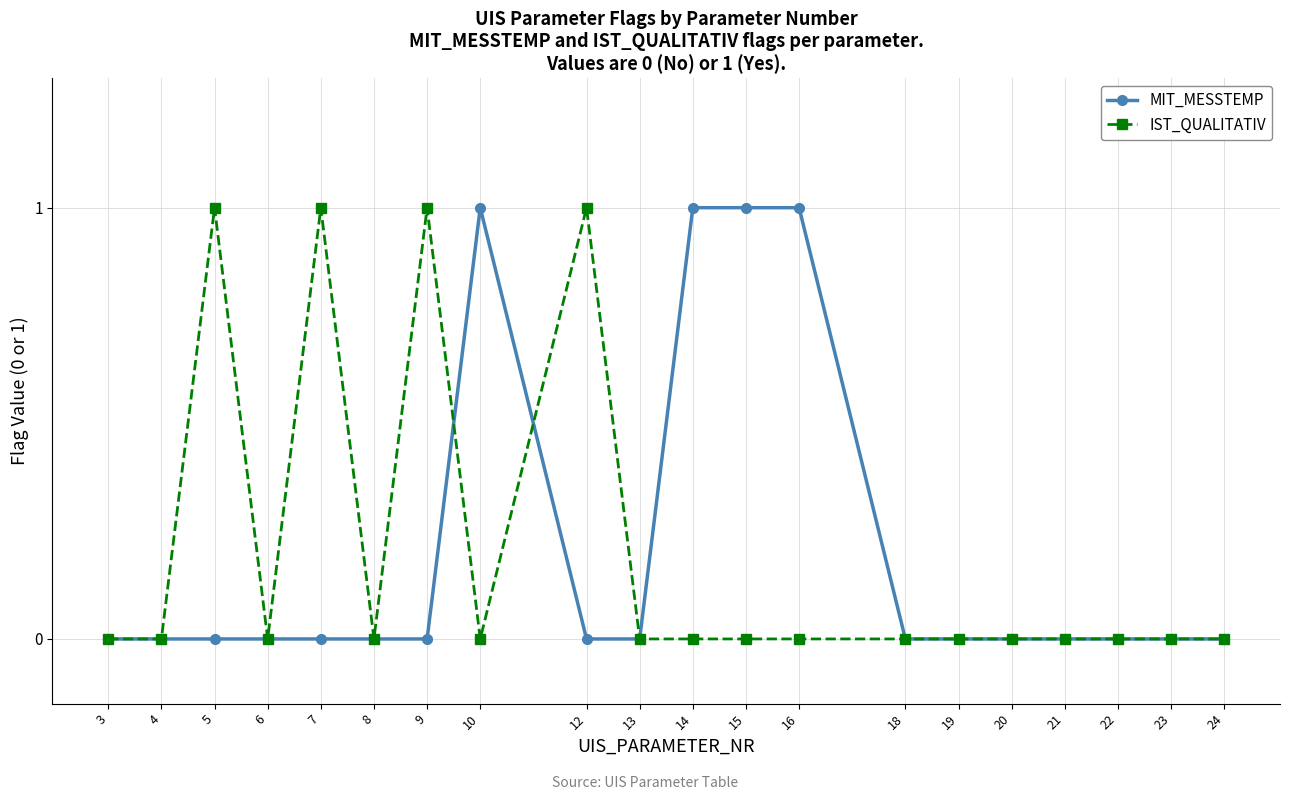

Read the MIT_MESSTEMP value at 16.

1